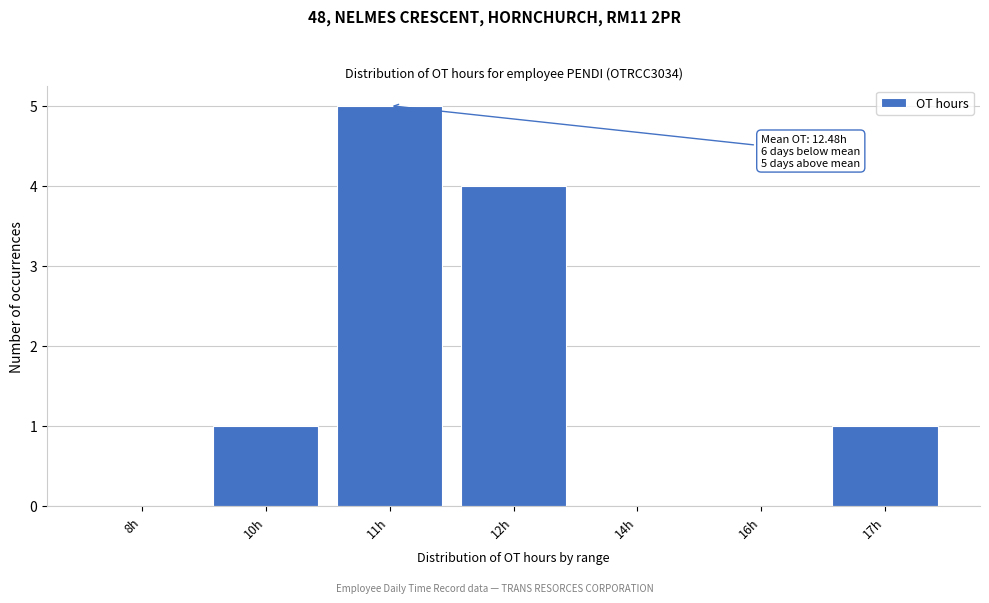

Reading left to right, list all the values displayed in this chart.

8h=0	10h=1	11h=5	12h=4	14h=0	16h=0	17h=1